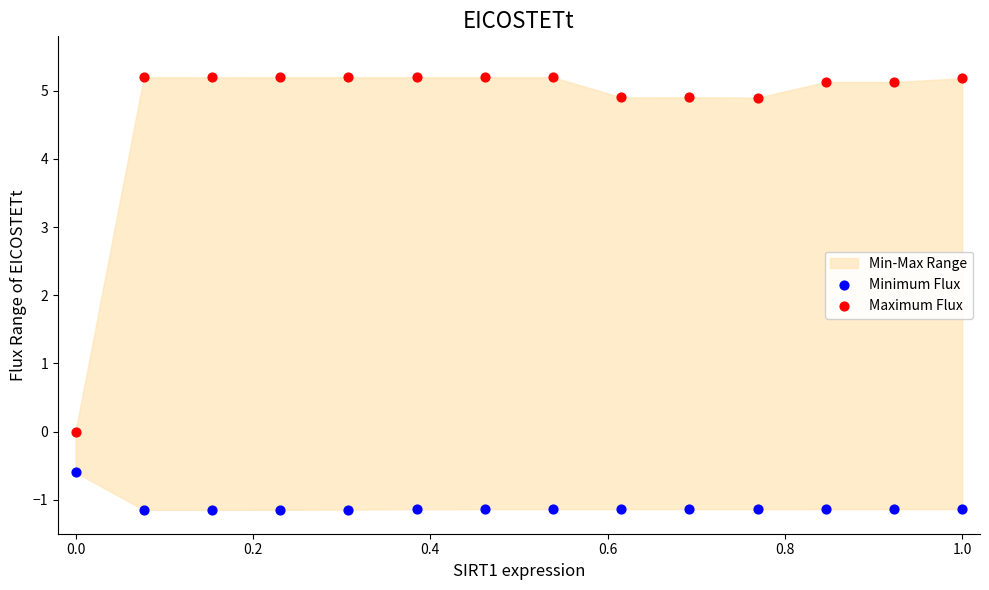

Across all data points, what is the range of X values (max minus min)?

1.0